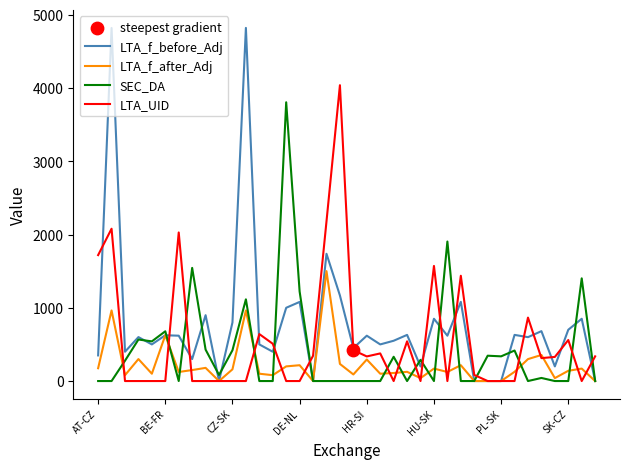

What is the maximum value shown in the chart?

4820.0